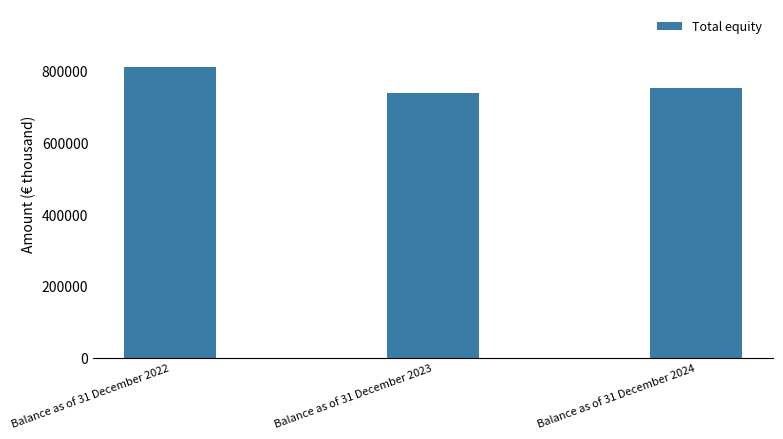

What is the average value?

766092